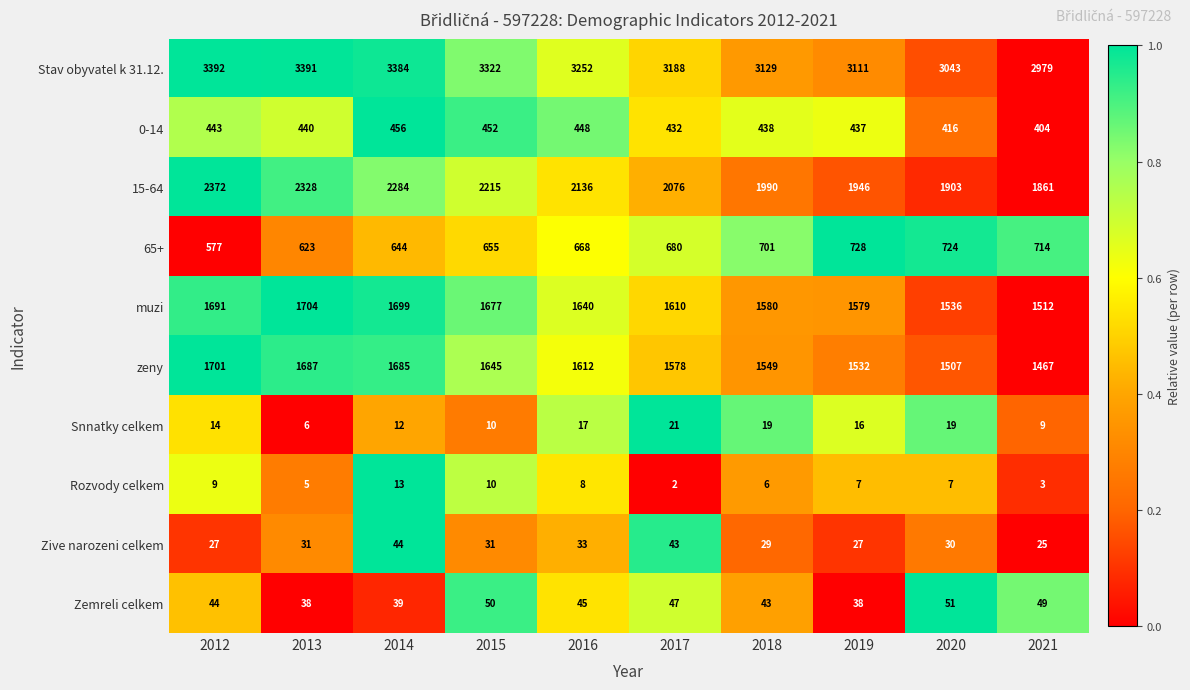

What value does the Snnatky celkem series have at 2020, to the nearest 10?

20